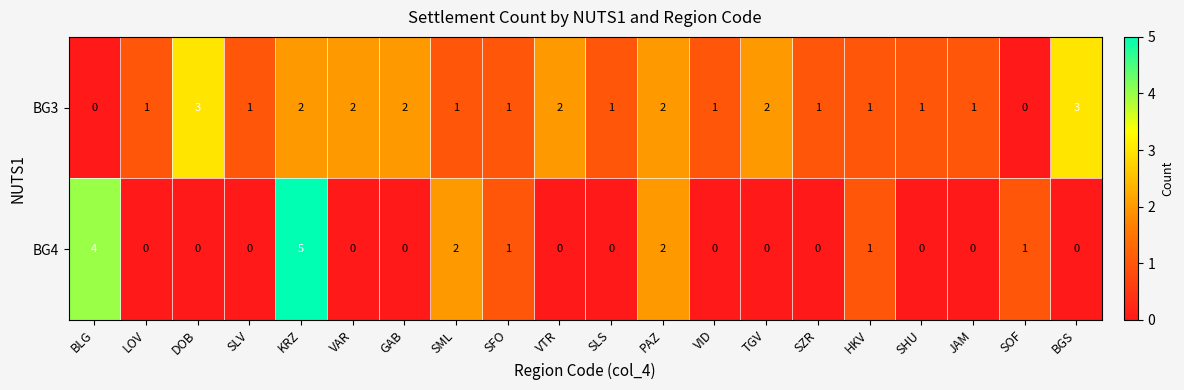

What is the difference between the second highest and second lowest values in the BG4 series?

4